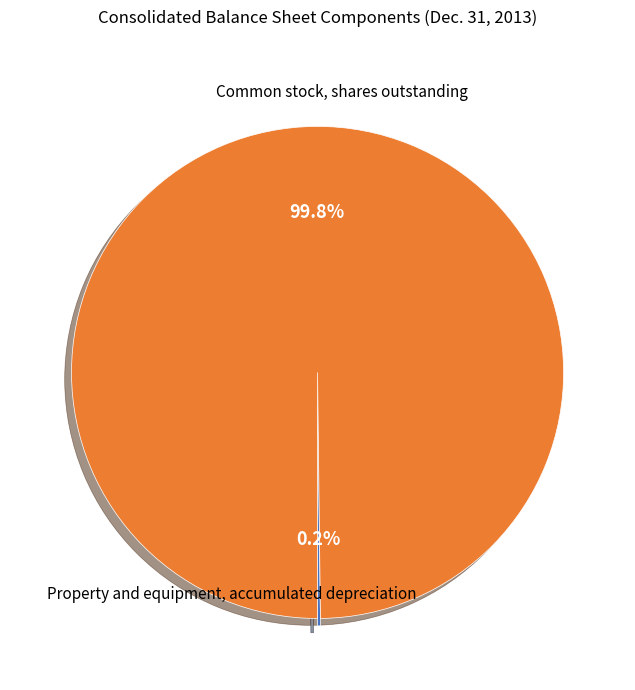

Is there any slice that represents more than half of the pie?

Yes